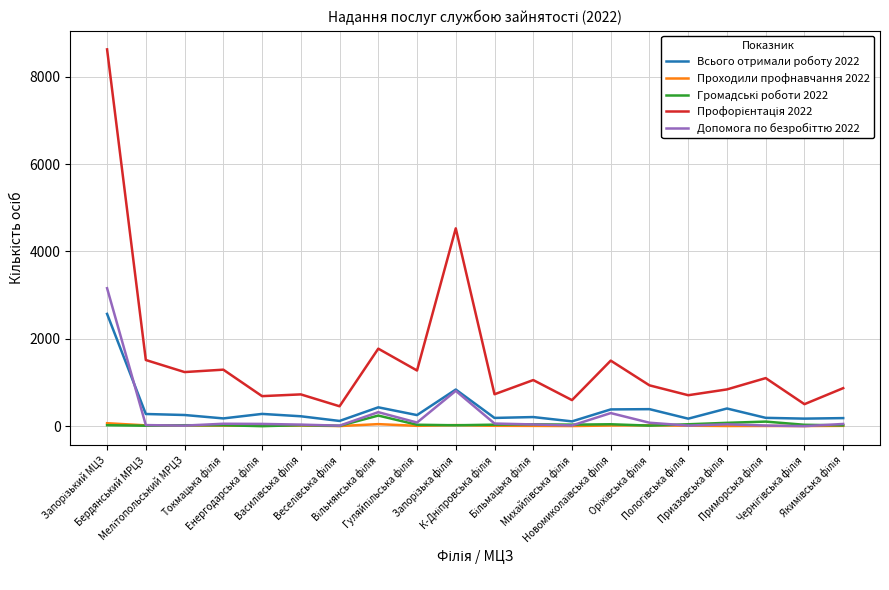

Where does the Проходили профнавчання 2022 series first go above 10?

Запорізький МЦЗ